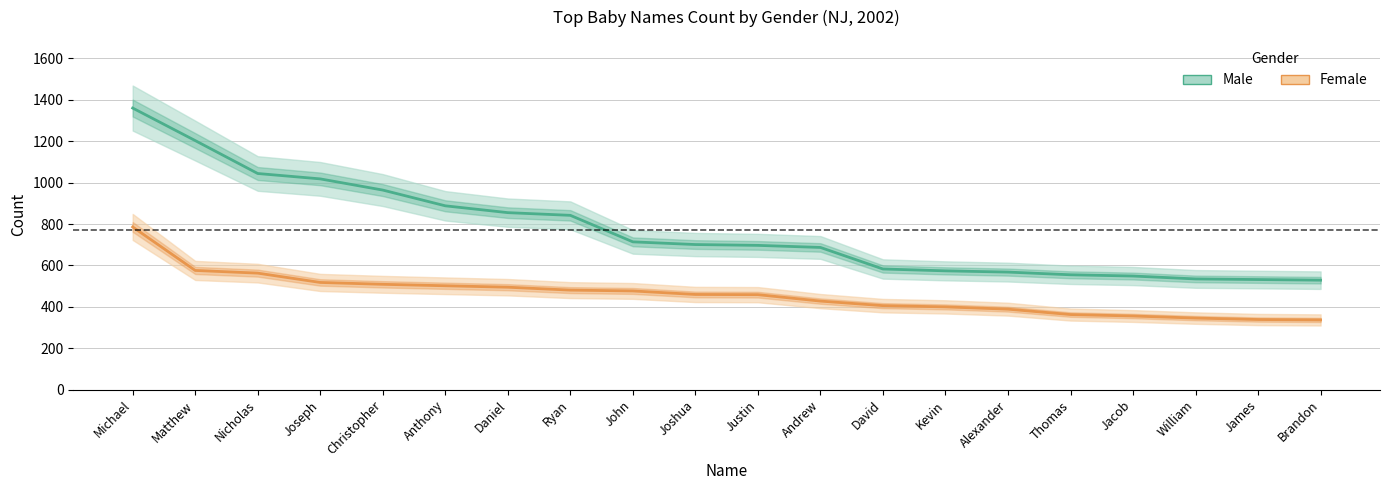

Which category has the highest value across all series?

Michael